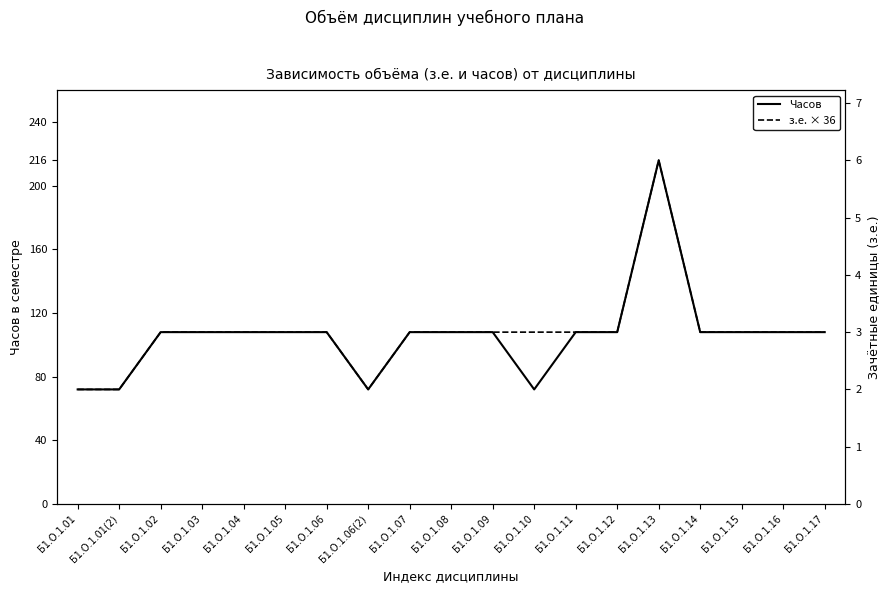

Which has a higher value, Б1.О.1.06(2) or Б1.О.1.01?

Б1.О.1.06(2)